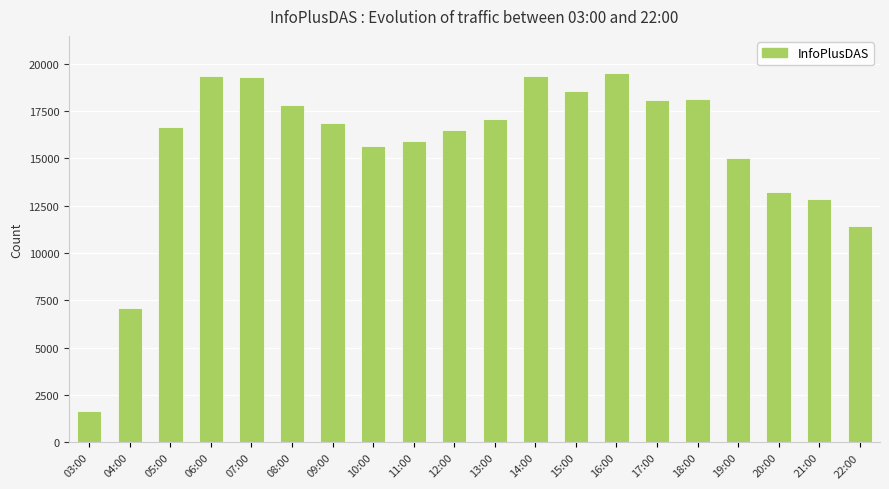

How many bars are there in total?

20